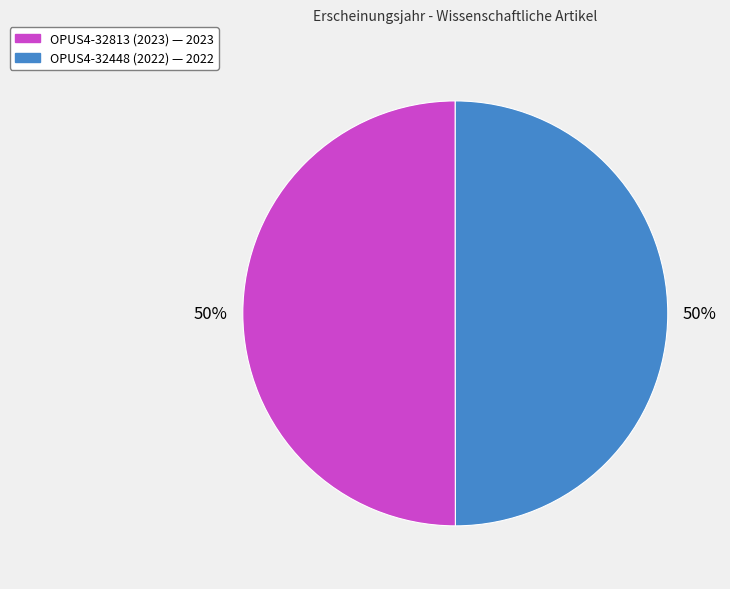

The OPUS4-32813 (2023) slice represents 50% of the pie. True or false?

True